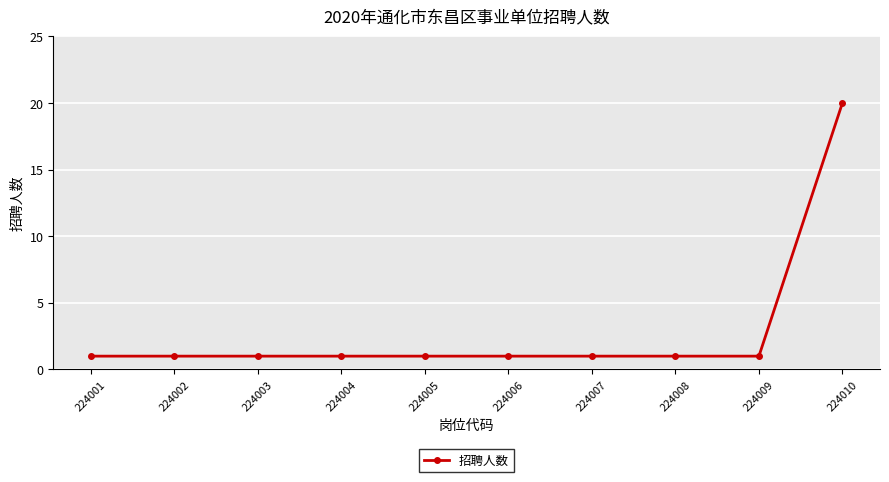

Reading left to right, list all the values displayed in this chart.

224001=1	224002=1	224003=1	224004=1	224005=1	224006=1	224007=1	224008=1	224009=1	224010=20